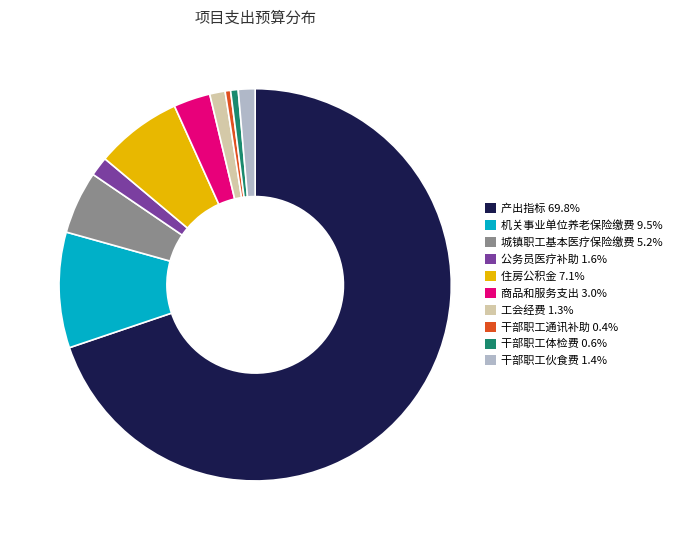

The 机关事业单位养老保险缴费 slice represents 10% of the pie. True or false?

True